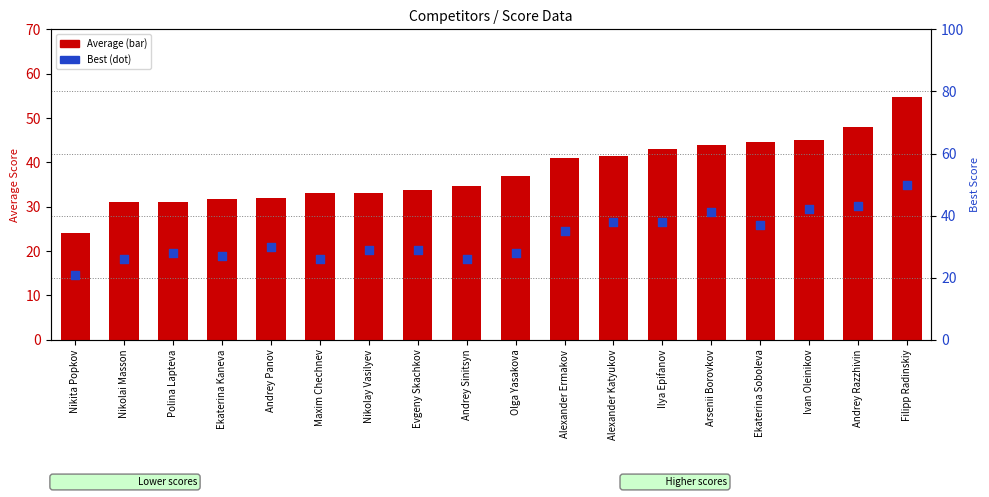

At how many categories does at least one series exceed 21?

18